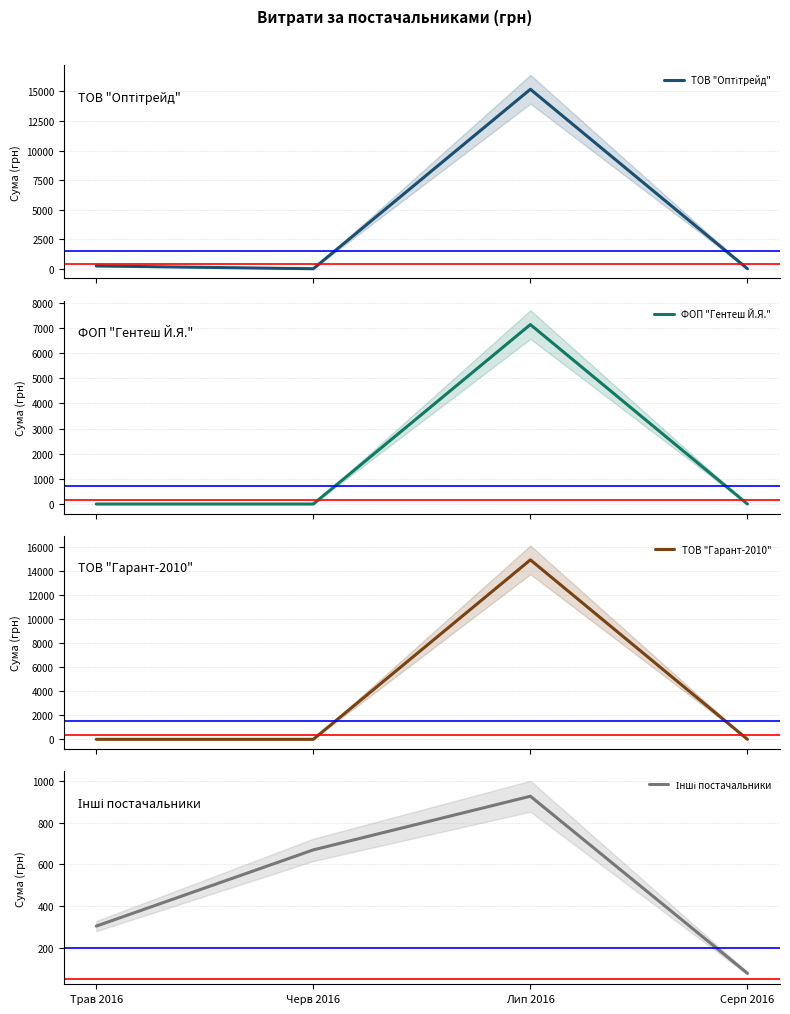

True or false: ТОВ "Оптітрейд" and Інші постачальники cross at least once.

True